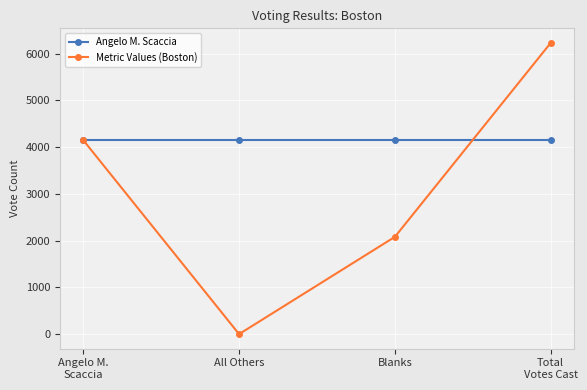

How many lines are shown in the chart?

2